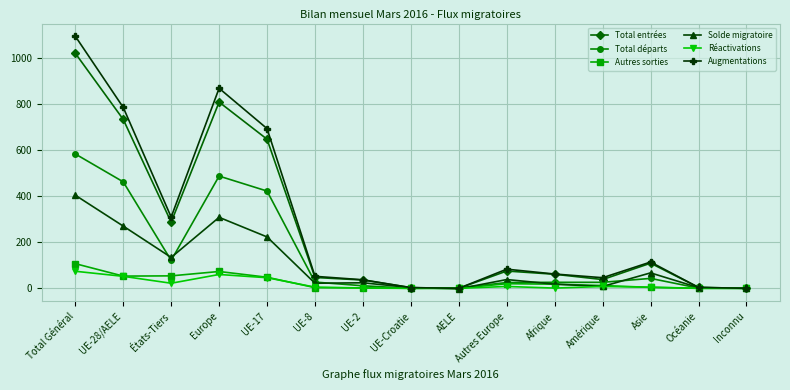

Which label corresponds to the largest value in the chart?

Total Général